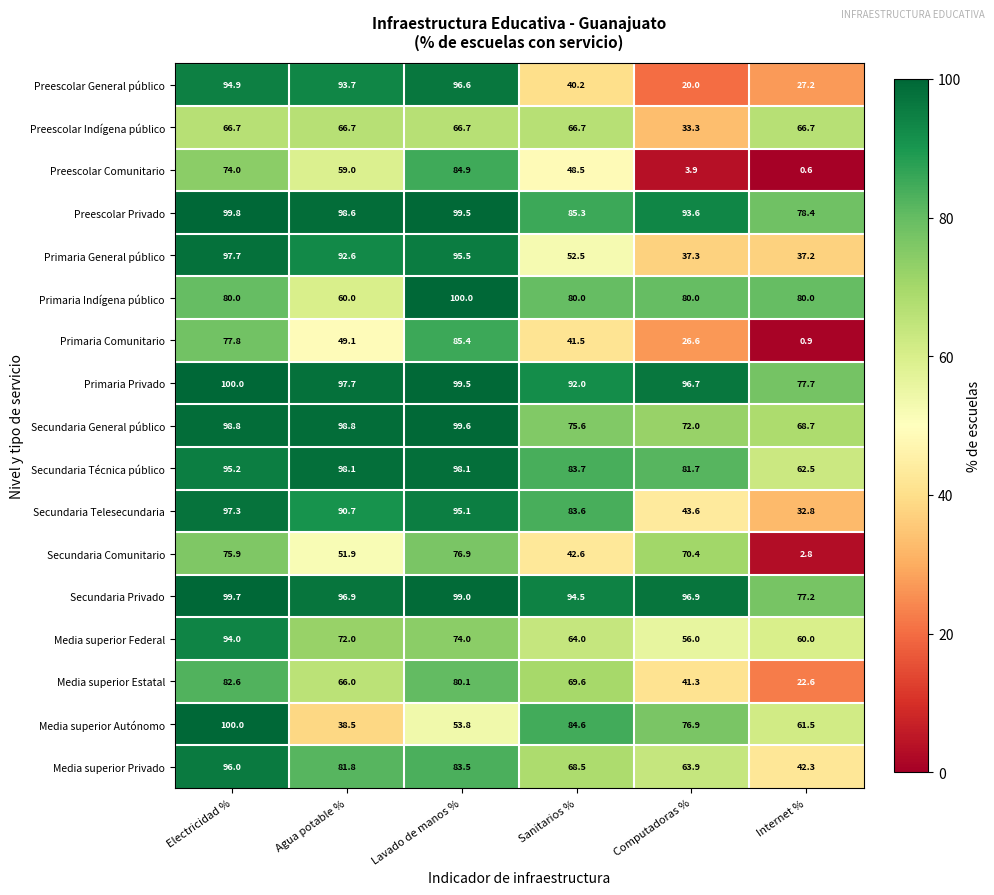

What is the minimum value for Secundaria Telesecundaria?

32.8